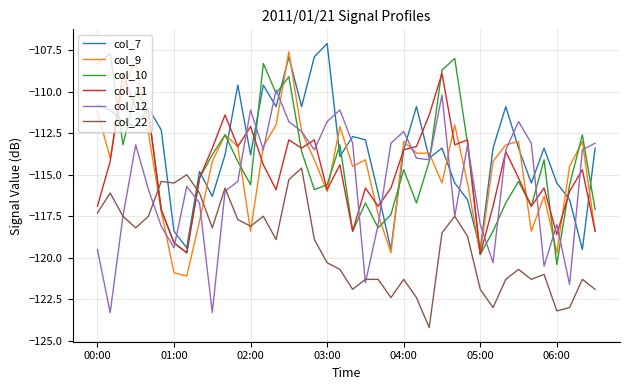

What is the maximum value for col_22?

-114.6